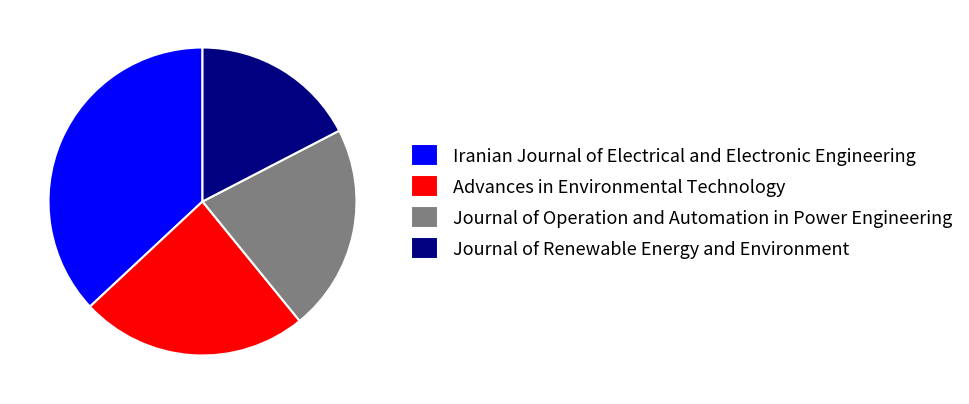

How many segments does this pie chart have?

4